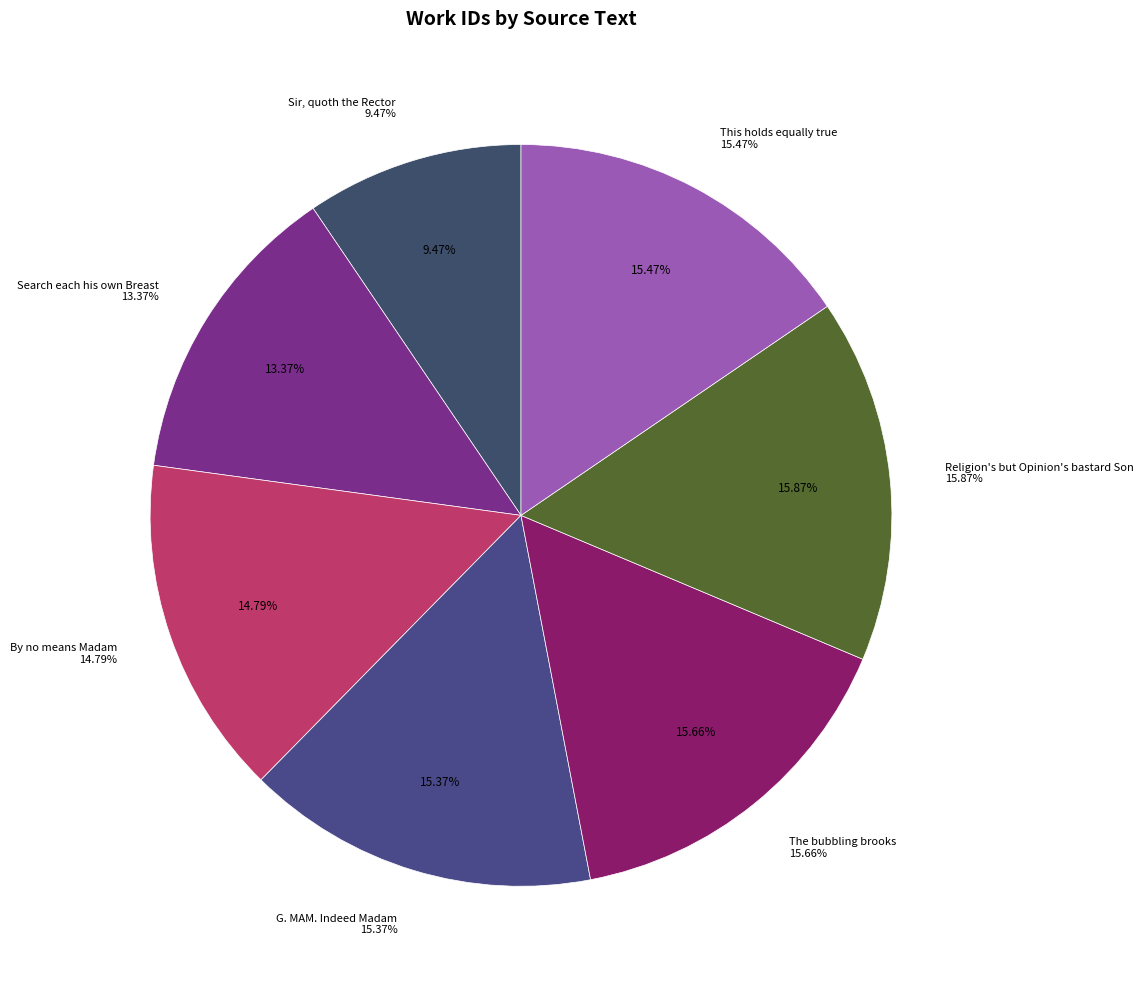

Which has a higher value, Religion's but Opinion's bastard Son or This holds equally true?

Religion's but Opinion's bastard Son